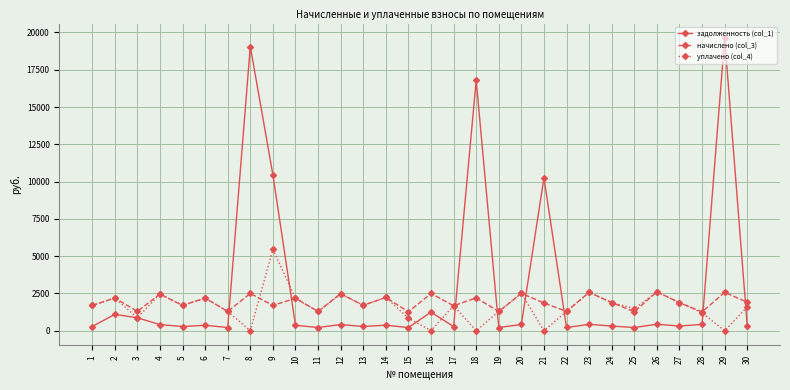

Which series changed the most between 20 and 25?

начислено (col_3)